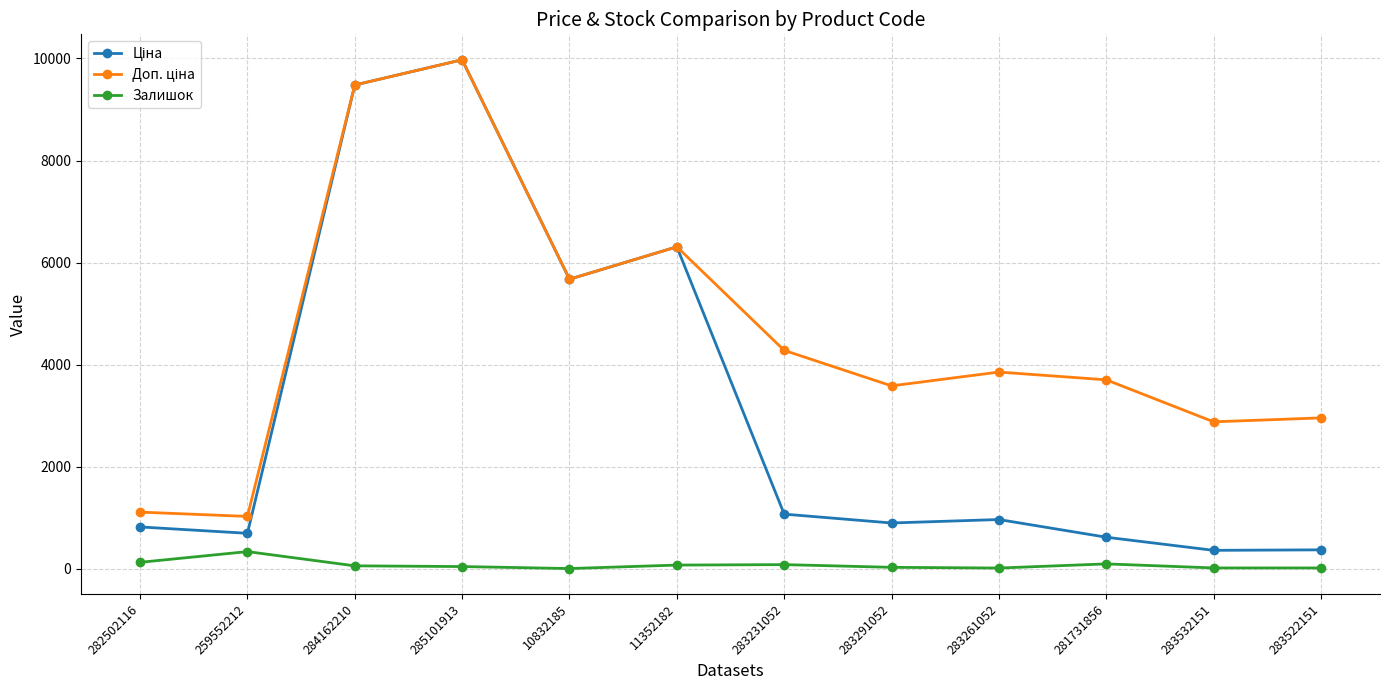

At which category is the sum across all series the highest?

285101913